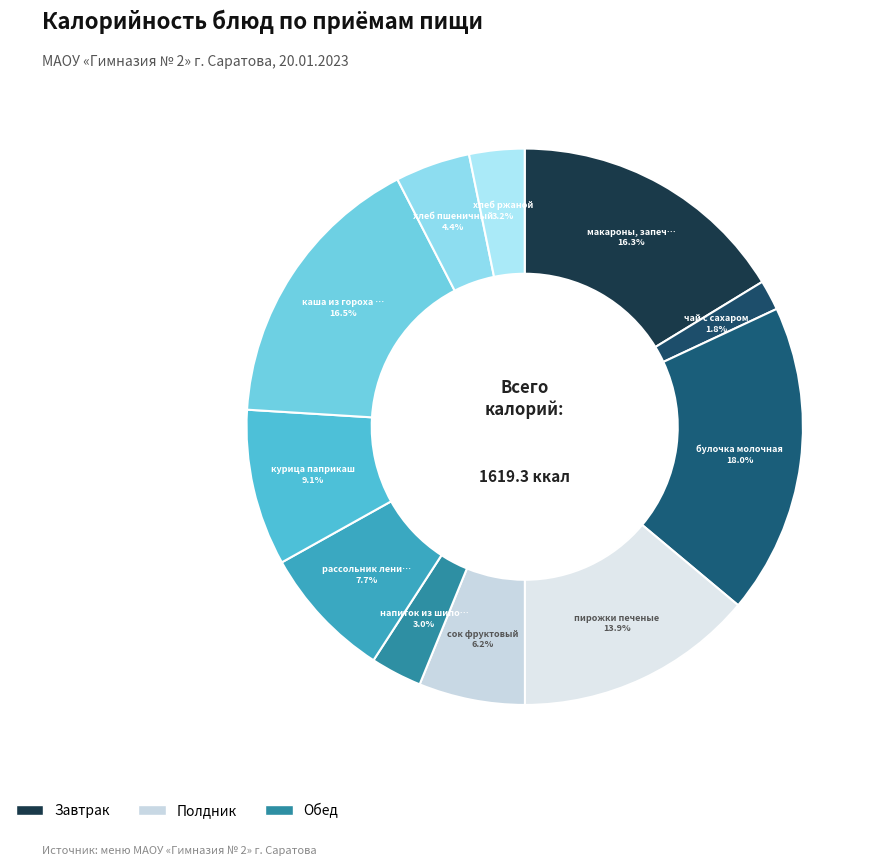

How many slices are in this pie chart?

11